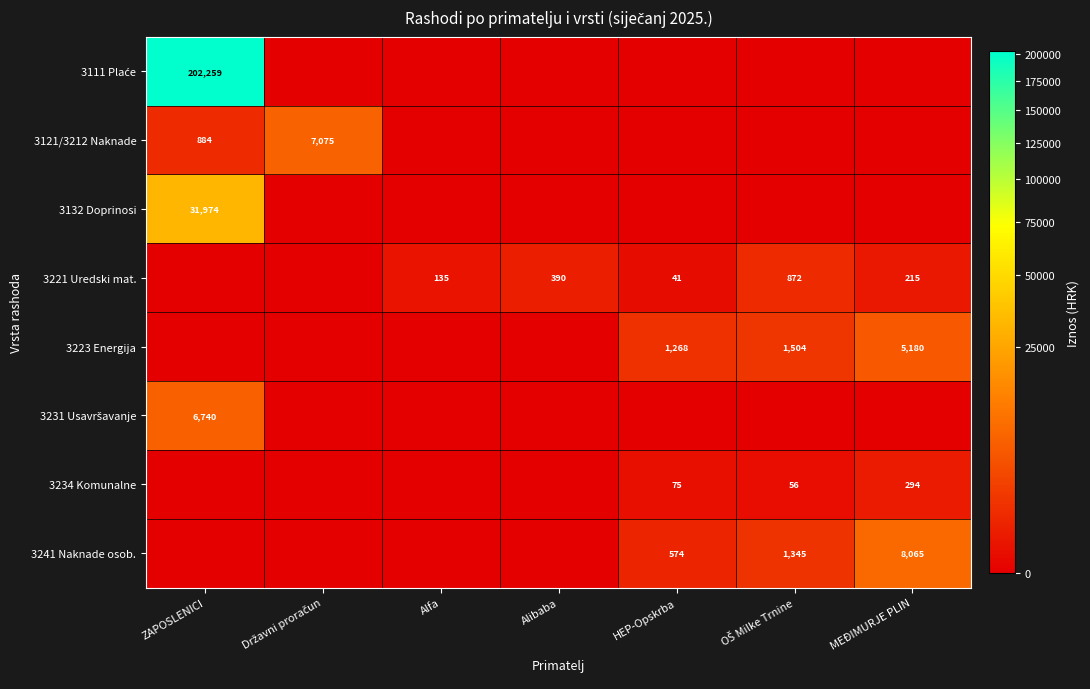

What is the total value across all series at Državni proračun?

7074.7